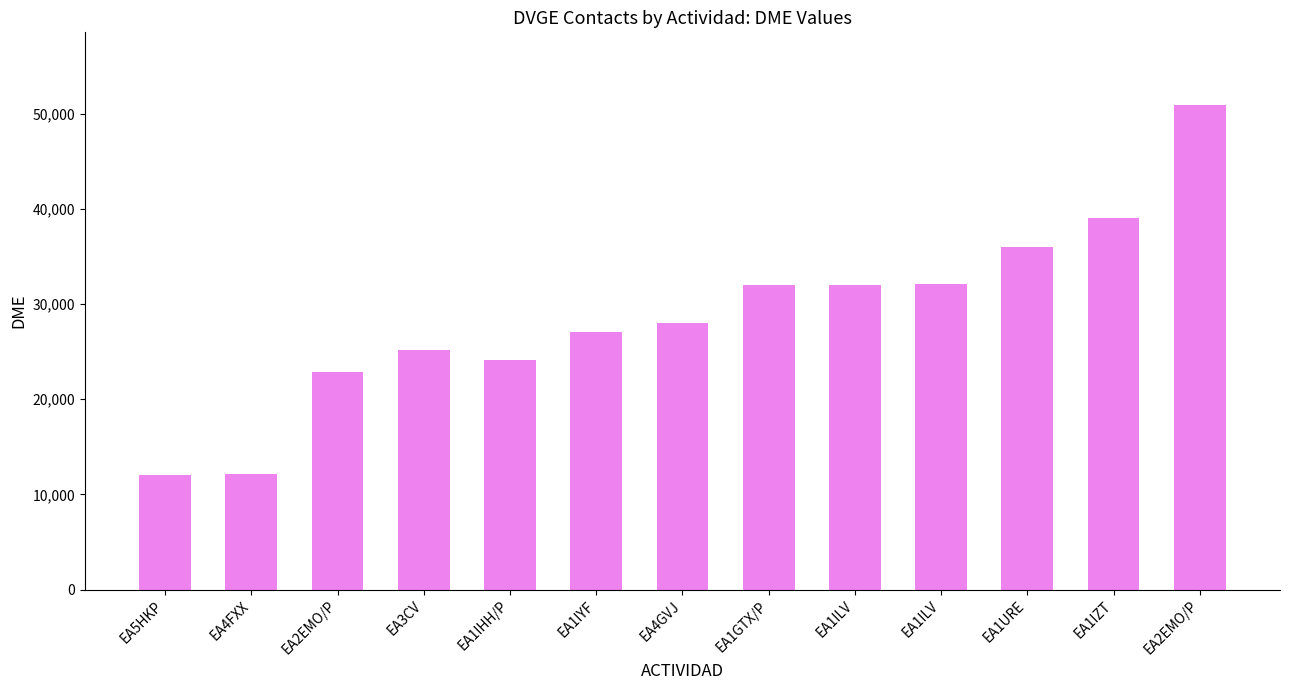

How many distinct data groups are displayed?

1